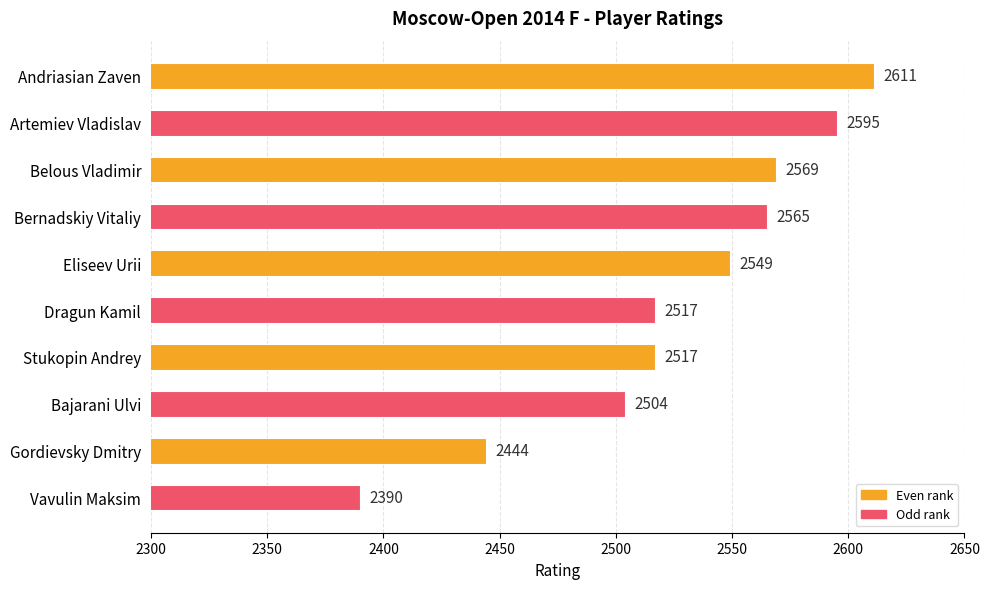

At which label is the value closest to 2500?

Bajarani Ulvi